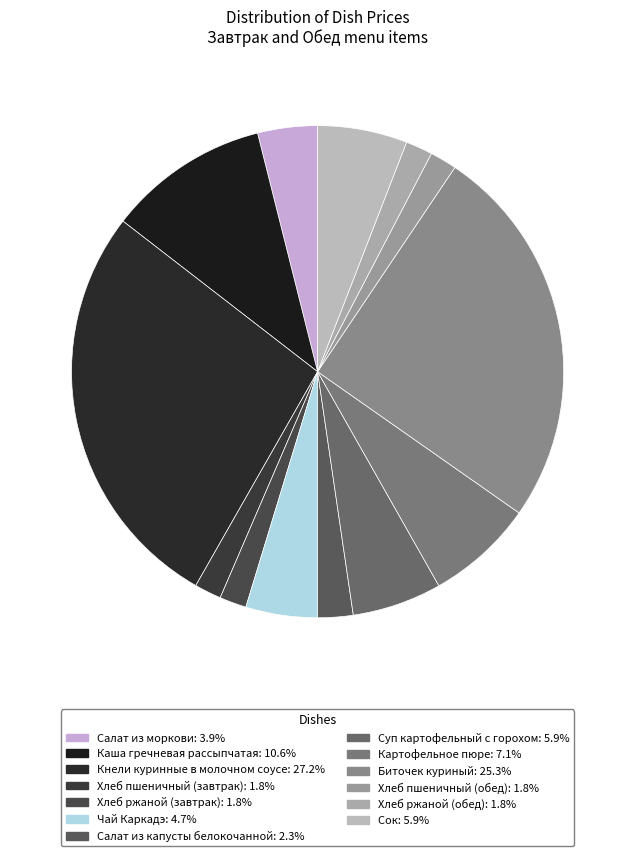

Count the number of slices in the pie.

13